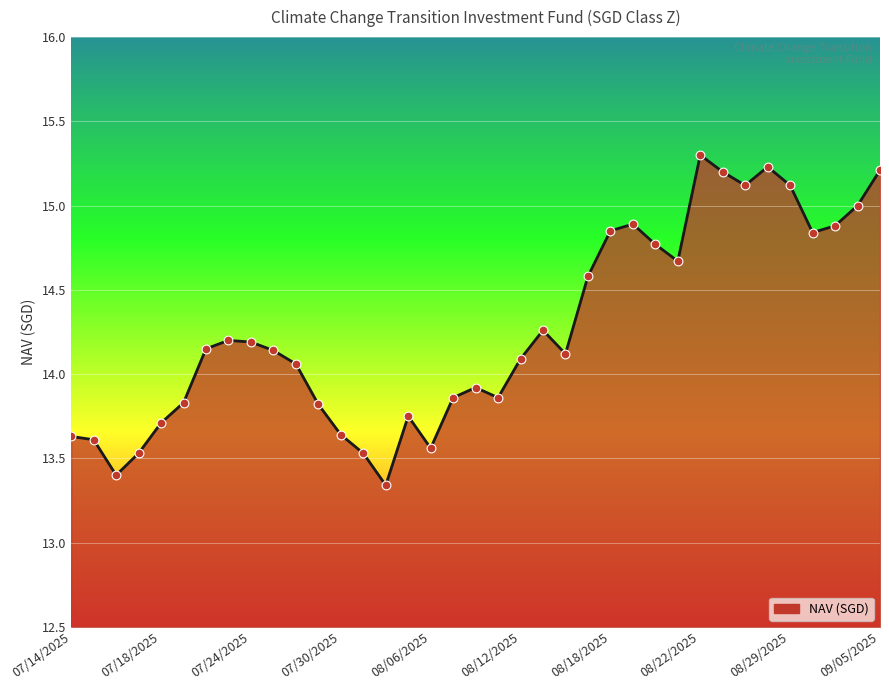

What is the maximum value shown in the chart?

15.3